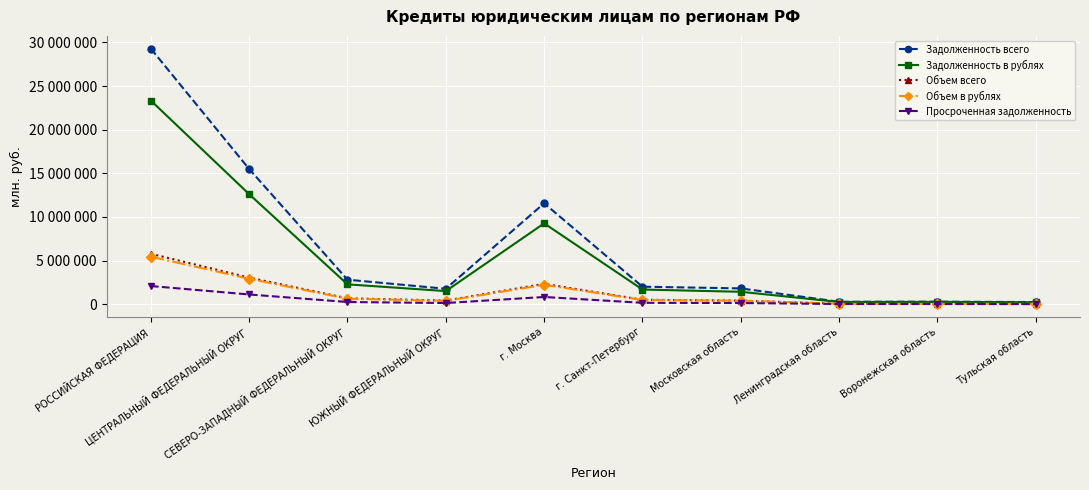

Which series has the largest total across all categories?

Задолженность всего